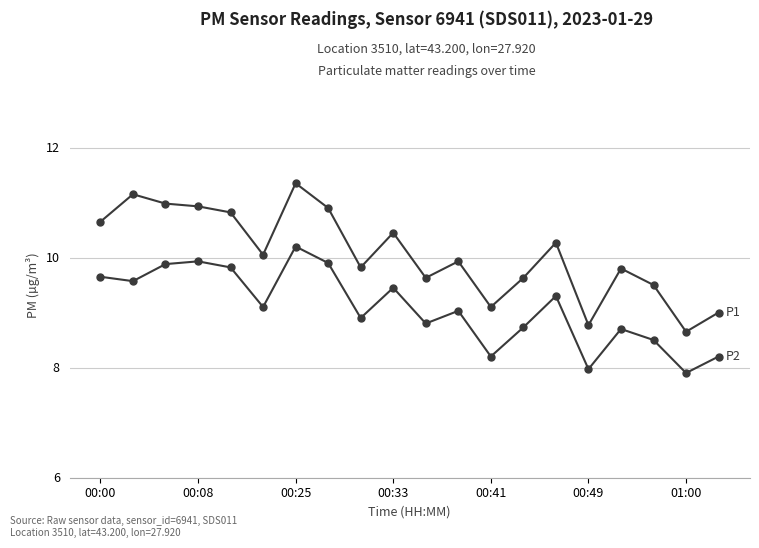

Count the number of data series in this chart.

2